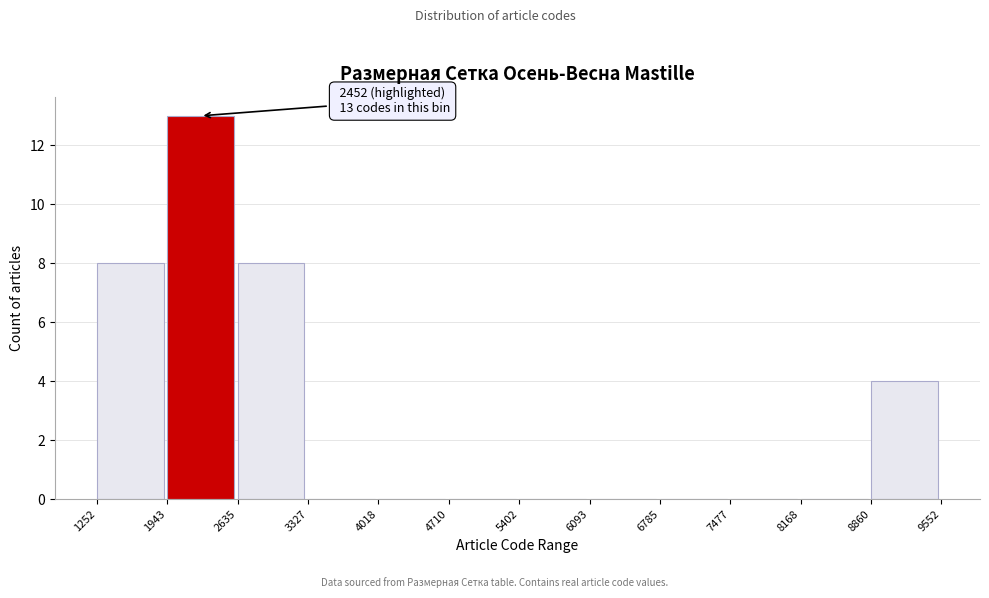

Which range on the x-axis has the tallest bar?

1943 to 2635